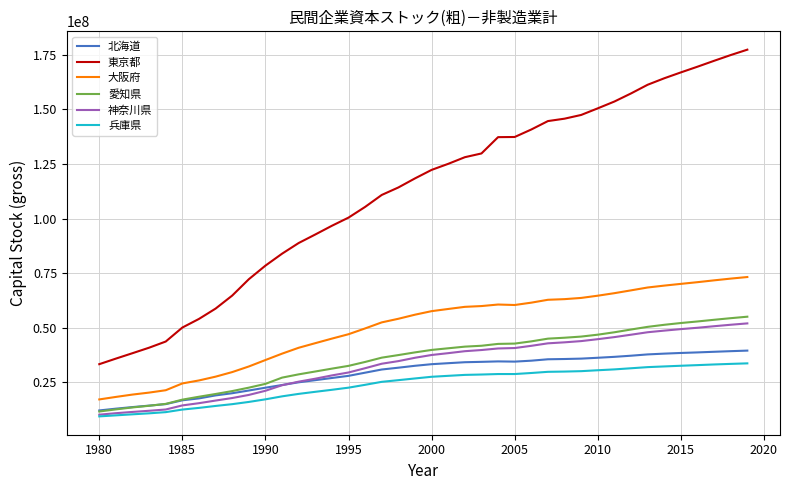

What is the smallest value displayed?

9323066